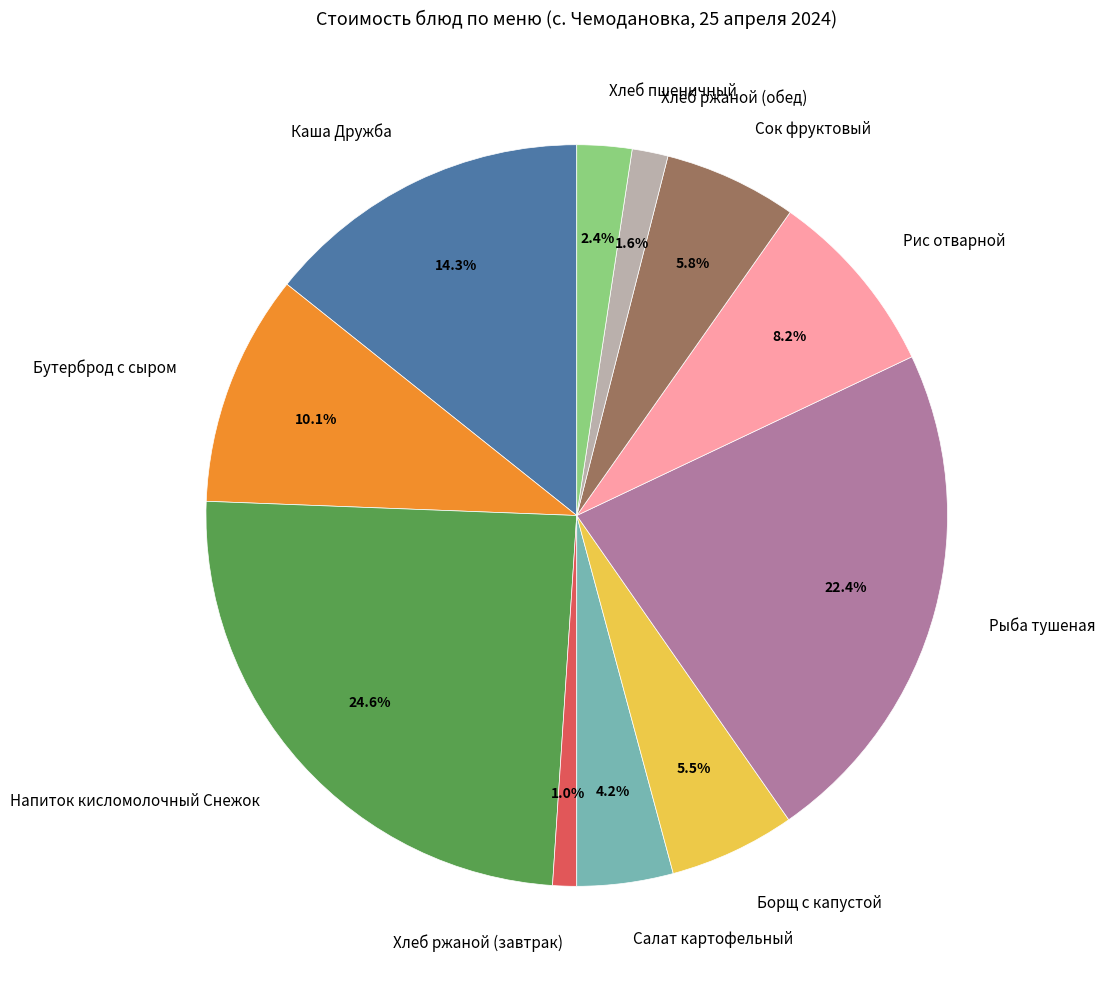

Approximately how many times larger is the value at Салат картофельный compared to Борщ с капустой?

0.8